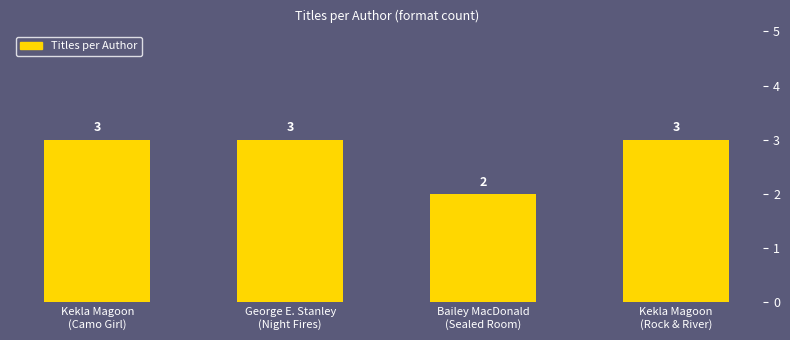

Reading left to right, extract all data points from this chart.

Kekla Magoon
(Camo Girl)=3	George E. Stanley
(Night Fires)=3	Bailey MacDonald
(Sealed Room)=2	Kekla Magoon
(Rock & River)=3